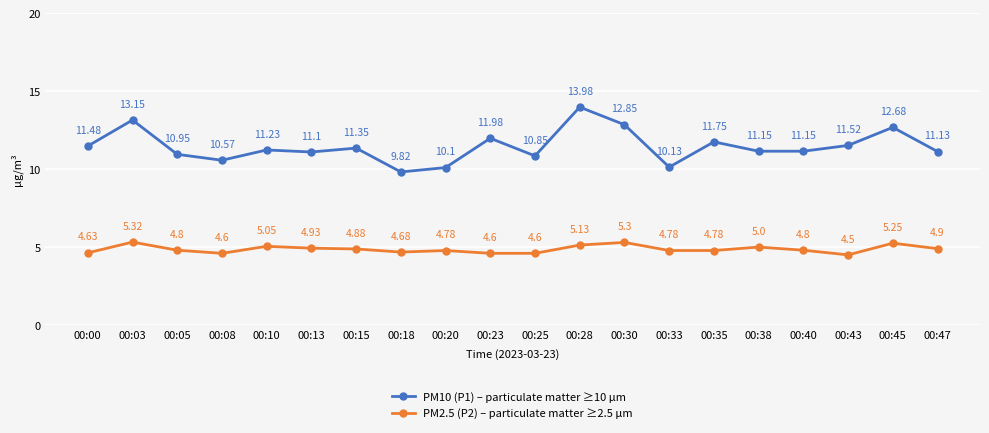

In PM2.5 (P2) – particulate matter ≥2.5 µm, how many points are higher than both neighbors (excluding endpoints)?

6